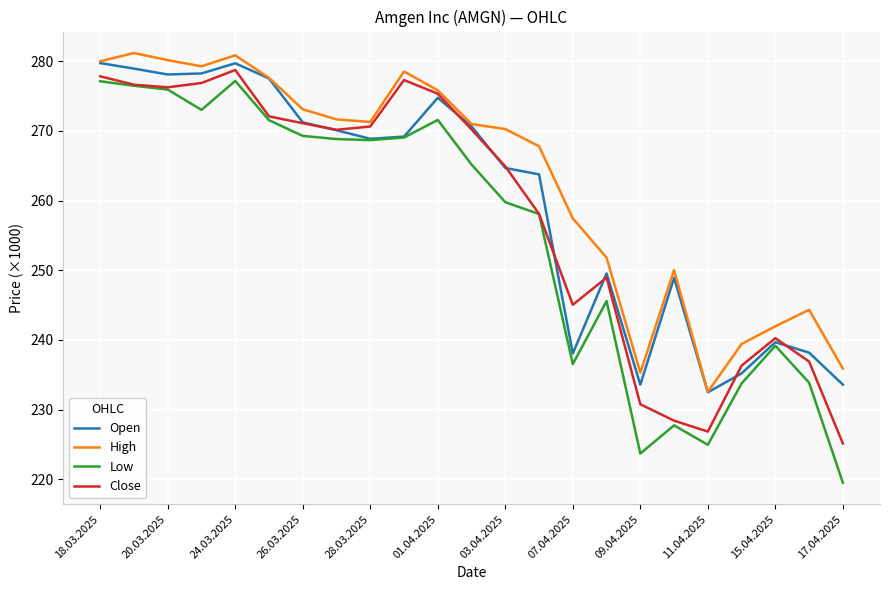

Which series has the largest total across all categories?

High